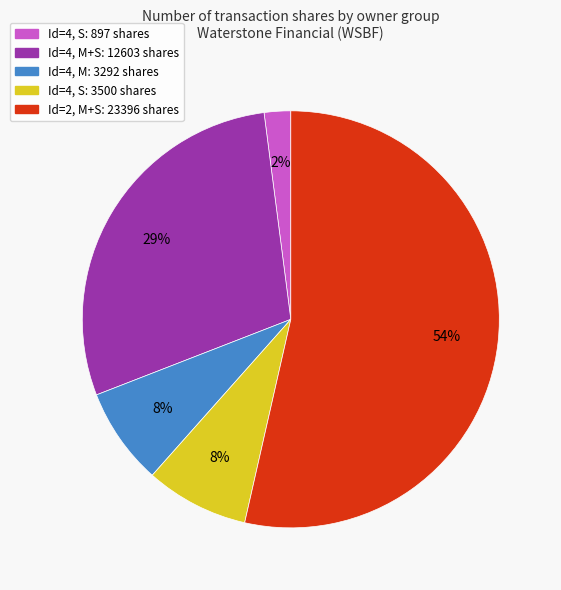

To the nearest percent, what is the difference between the largest and smallest slice percentages?

51%